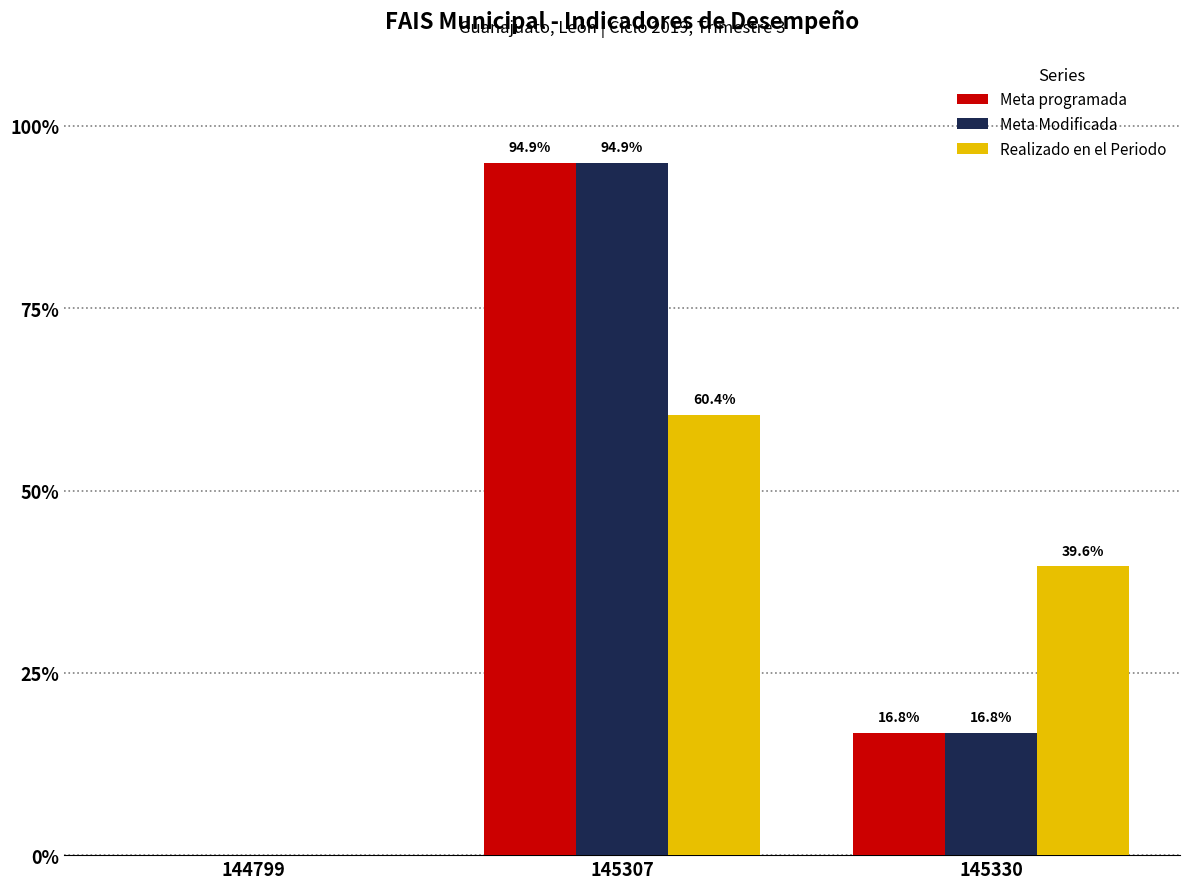

What are all the series names shown in the legend?

Meta programada, Meta Modificada, Realizado en el Periodo